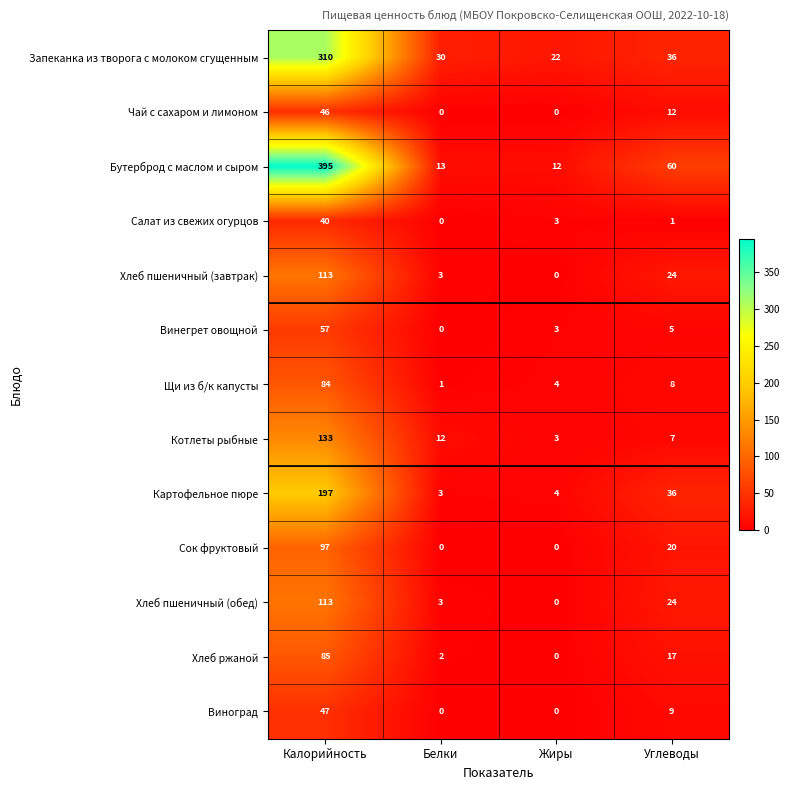

How many data points in Сок фруктовый are less than 20?

2